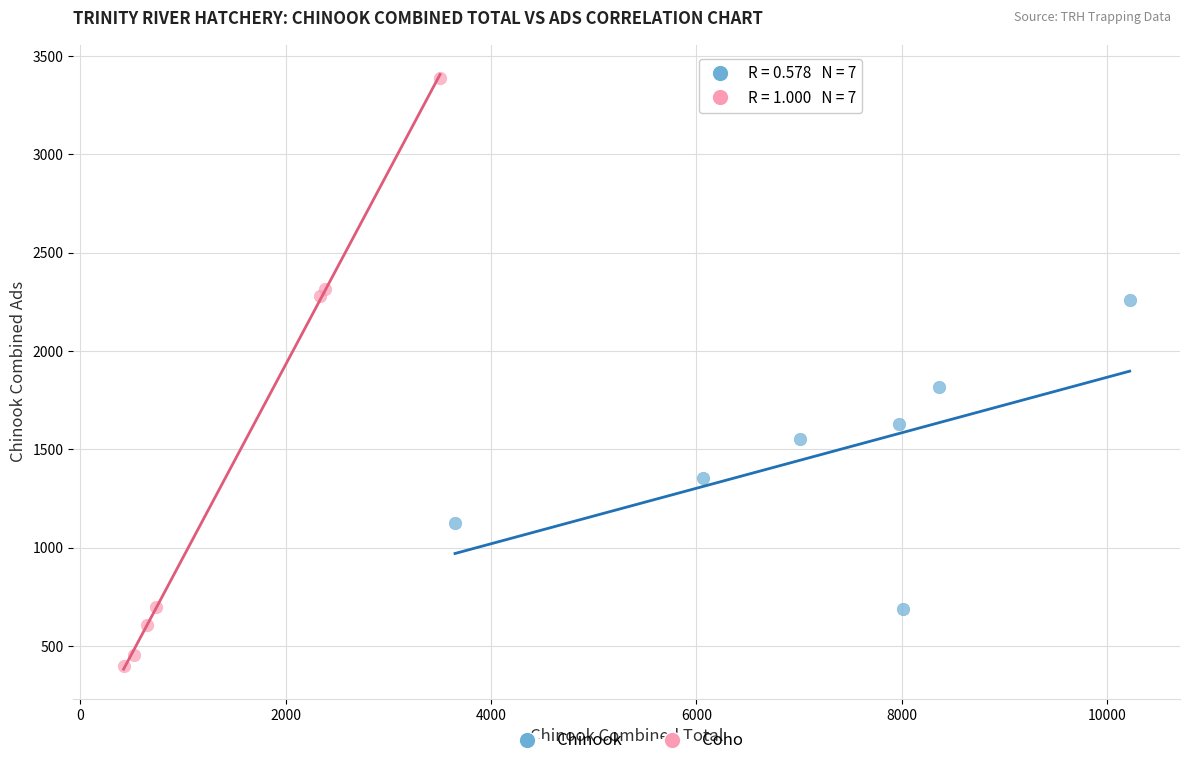

Which series reaches the maximum Y coordinate?

Coho